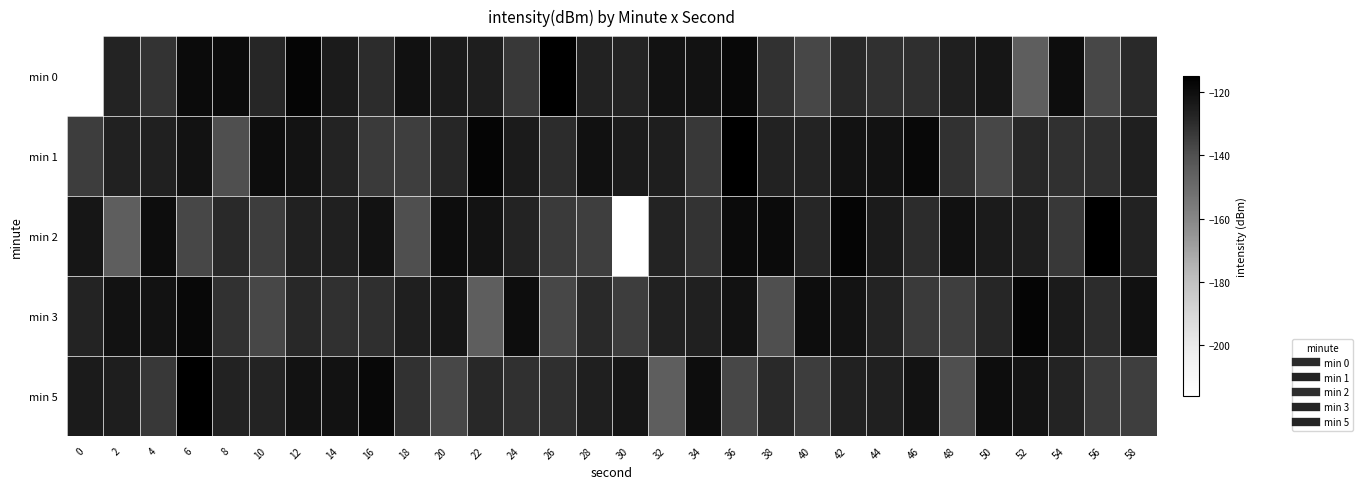

Reading right to left, transcribe all the data shown in this chart.

min 0: 58=-128.8	56=-137.4	54=-119.7	52=-145.0	50=-122.5	48=-125.8	46=-130.4	44=-130.8	42=-128.5	40=-137.3	38=-131.2	36=-118.0	34=-121.3	32=-121.3	30=-127.5	28=-127.0	26=-114.9	24=-133.4	22=-125.4	20=-124.4	18=-121.2	16=-129.7	14=-124.6	12=-117.1	10=-128.2	8=-119.0	6=-119.1	4=-131.8	2=-127.2	0=-216.0
min 1: 58=-125.8	56=-130.4	54=-130.8	52=-128.5	50=-137.3	48=-131.2	46=-118.0	44=-121.3	42=-121.3	40=-127.5	38=-127.0	36=-114.9	34=-133.4	32=-125.4	30=-124.4	28=-121.2	26=-129.7	24=-124.6	22=-117.1	20=-128.2	18=-134.8	16=-133.8	14=-127.5	12=-121.8	10=-119.7	8=-139.7	6=-121.4	4=-126.1	2=-126.5	0=-134.3
min 2: 58=-127.0	56=-114.9	54=-133.4	52=-125.4	50=-124.4	48=-121.2	46=-129.7	44=-124.6	42=-117.1	40=-128.2	38=-119.0	36=-119.1	34=-131.8	32=-127.2	30=-216.0	28=-134.8	26=-133.8	24=-127.5	22=-121.8	20=-119.7	18=-139.7	16=-121.4	14=-126.1	12=-126.5	10=-134.3	8=-128.8	6=-137.4	4=-119.7	2=-145.0	0=-122.5
min 3: 58=-121.2	56=-129.7	54=-124.6	52=-117.1	50=-128.2	48=-134.8	46=-133.8	44=-127.5	42=-121.8	40=-119.7	38=-139.7	36=-121.4	34=-126.1	32=-126.5	30=-134.3	28=-128.8	26=-137.4	24=-119.7	22=-145.0	20=-122.5	18=-125.8	16=-130.4	14=-130.8	12=-128.5	10=-137.3	8=-131.2	6=-118.0	4=-121.3	2=-121.3	0=-127.5
min 5: 58=-134.8	56=-133.8	54=-127.5	52=-121.8	50=-119.7	48=-139.7	46=-121.4	44=-126.1	42=-126.5	40=-134.3	38=-128.8	36=-137.4	34=-119.7	32=-145.0	30=-122.5	28=-125.8	26=-130.4	24=-130.8	22=-128.5	20=-137.3	18=-131.2	16=-118.0	14=-121.3	12=-121.3	10=-127.5	8=-127.0	6=-114.9	4=-133.4	2=-125.4	0=-124.4